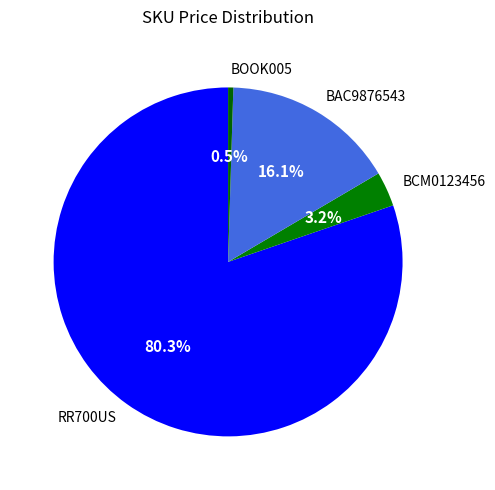

What percentage is the RR700US slice, to the nearest percent?

80%